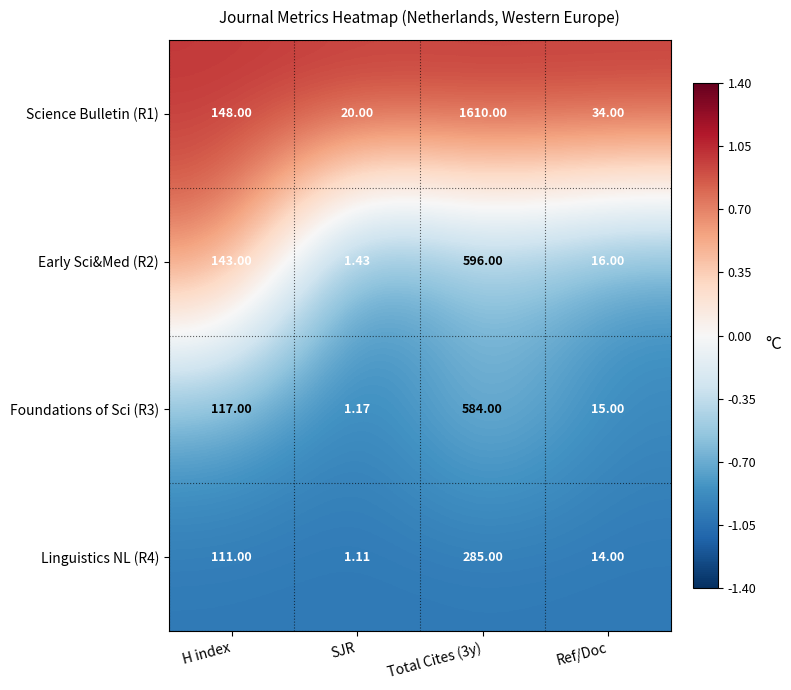

At which label does Foundations of Sci (R3) reach its minimum?

SJR